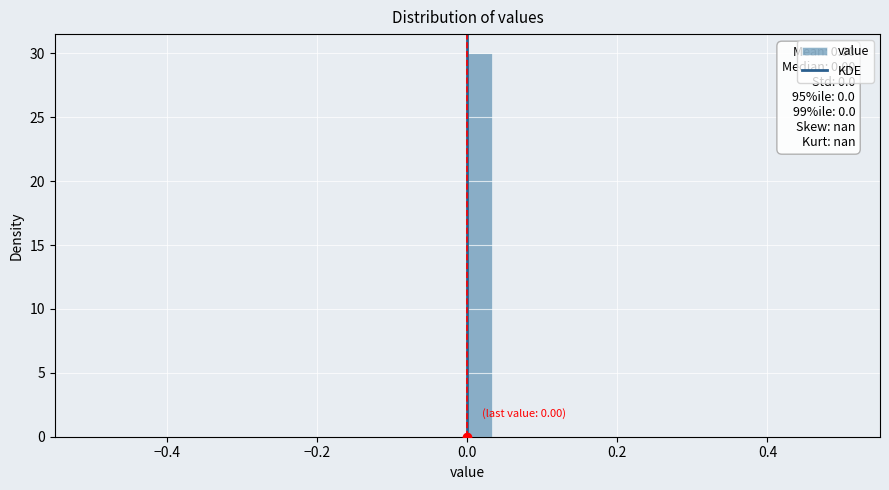

Read against the x-axis, roughly where is the centre of the tallest bar?

0.02